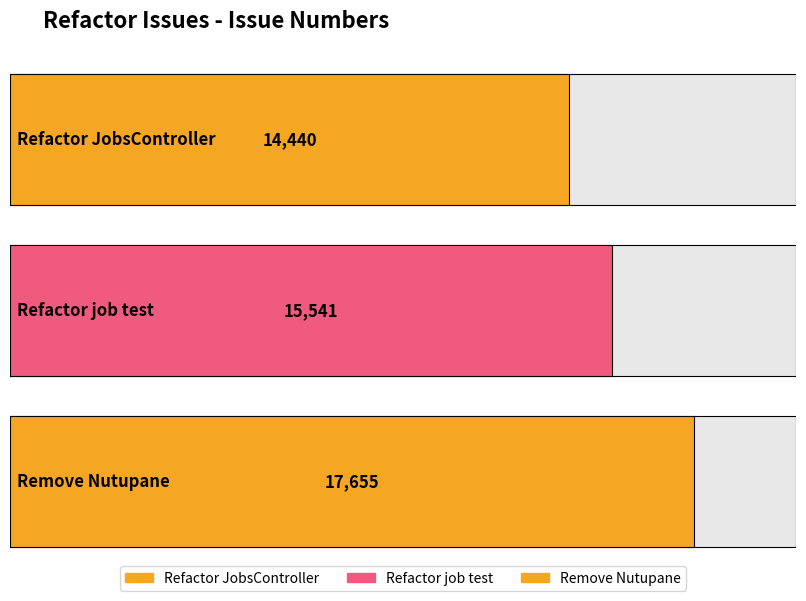

What is the minimum value shown in the chart?

14440